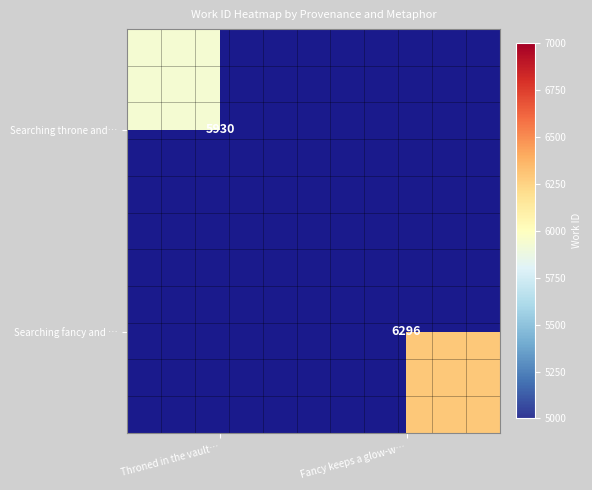

How many data points does each series have?

2